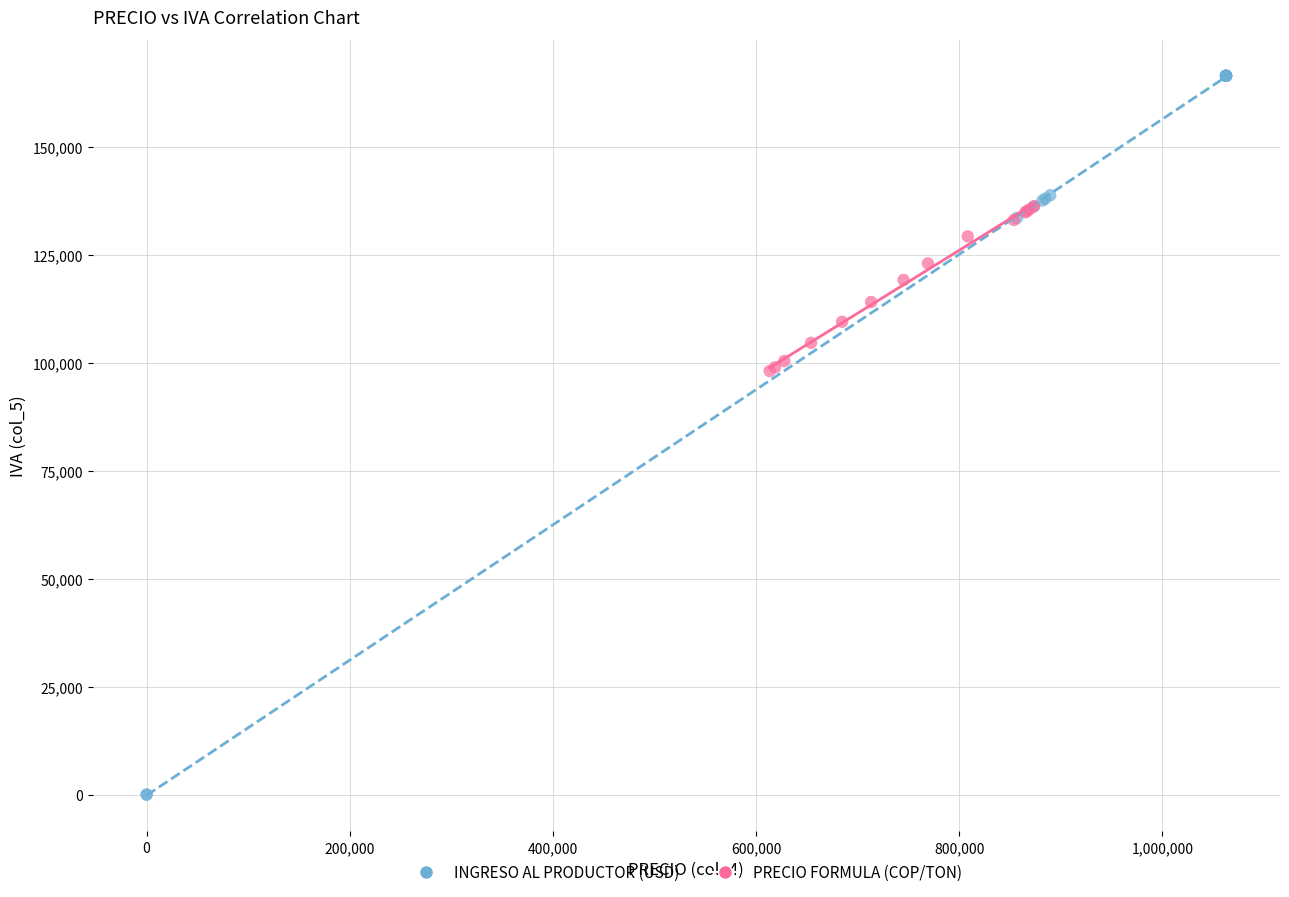

Which series has the widest spread of Y values?

INGRESO AL PRODUCTOR (USD)